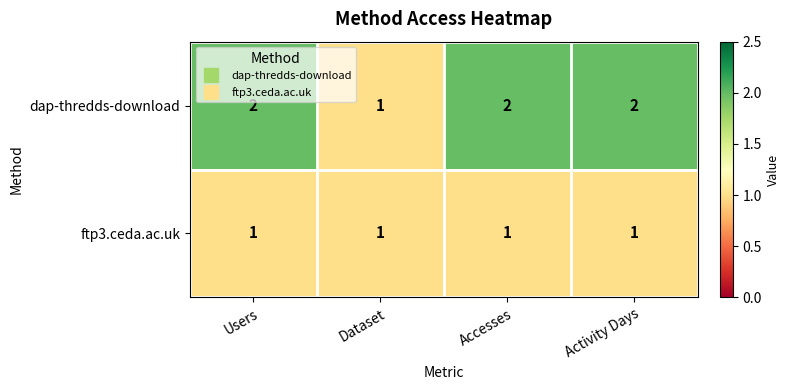

The ftp3.ceda.ac.uk series shows 1 at Accesses. True or false?

True